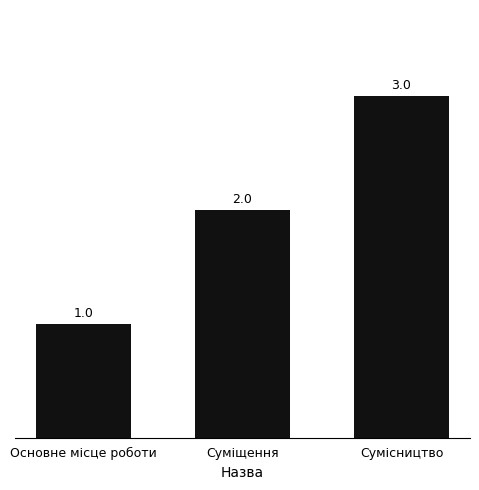

The value at Суміщення is 2. True or false?

True